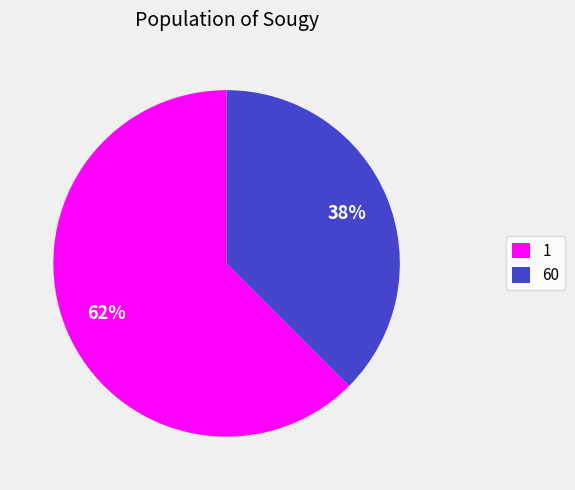

What is the majority slice?

1